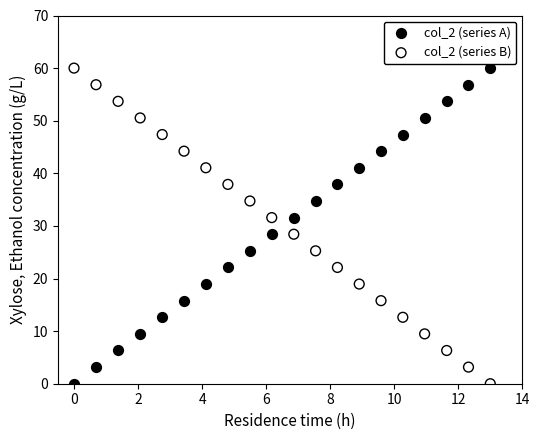

Across all data points, what is the range of Y values (max minus min)?

60.0